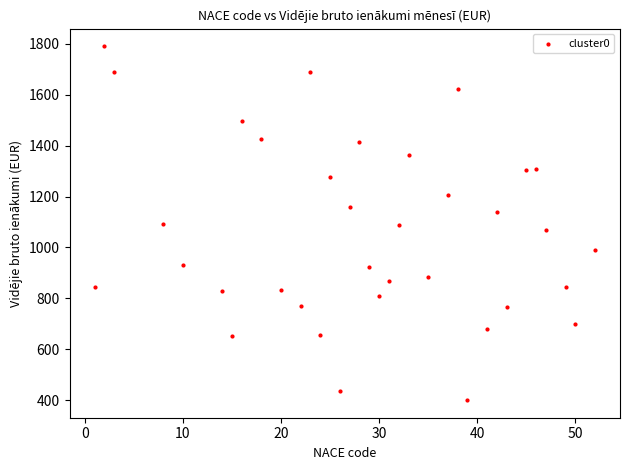

What is the range of X values (max minus min)?

51.0